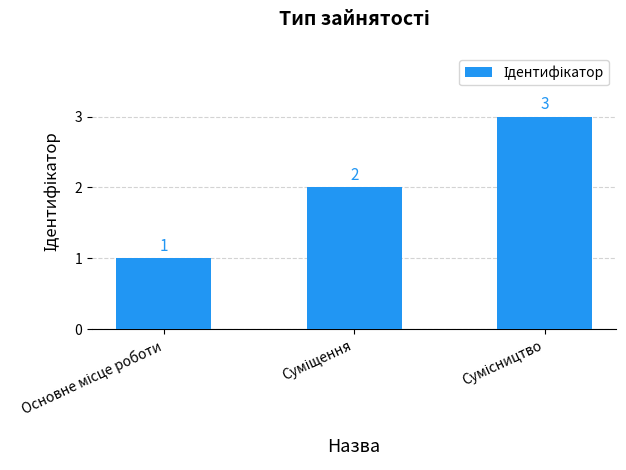

What is the value of the 2nd bar from the left?

2